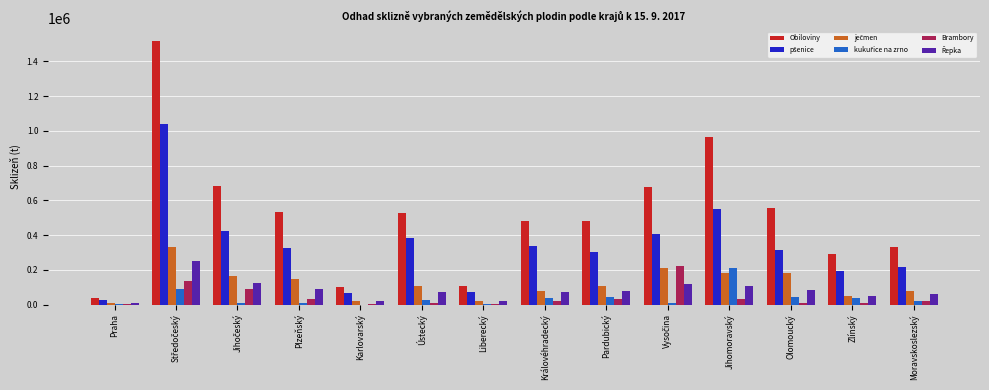

What is the total value across all series at Královéhradecký?

1023964.0